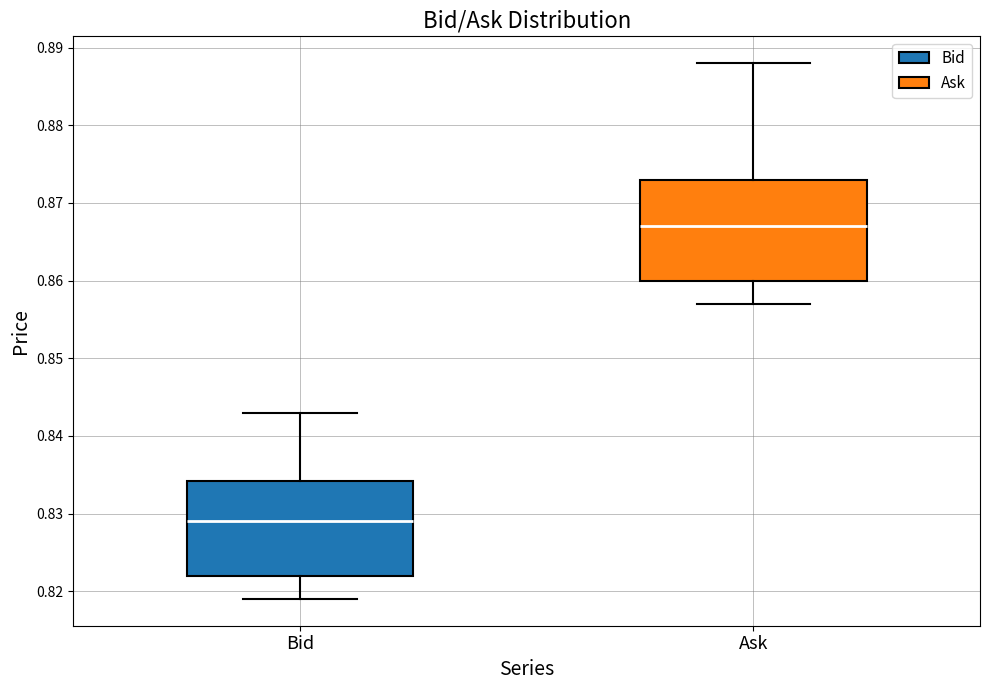

Reading left to right, read every box against the y-axis: the position of its median line, the range the box covers, and the ends of its whiskers. The values are not printed on the chart, so give them approximately, as read against the axis.

Bid: median 0.829, box 0.822 to 0.834, whiskers 0.819 to 0.843
Ask: median 0.867, box 0.860 to 0.873, whiskers 0.857 to 0.888